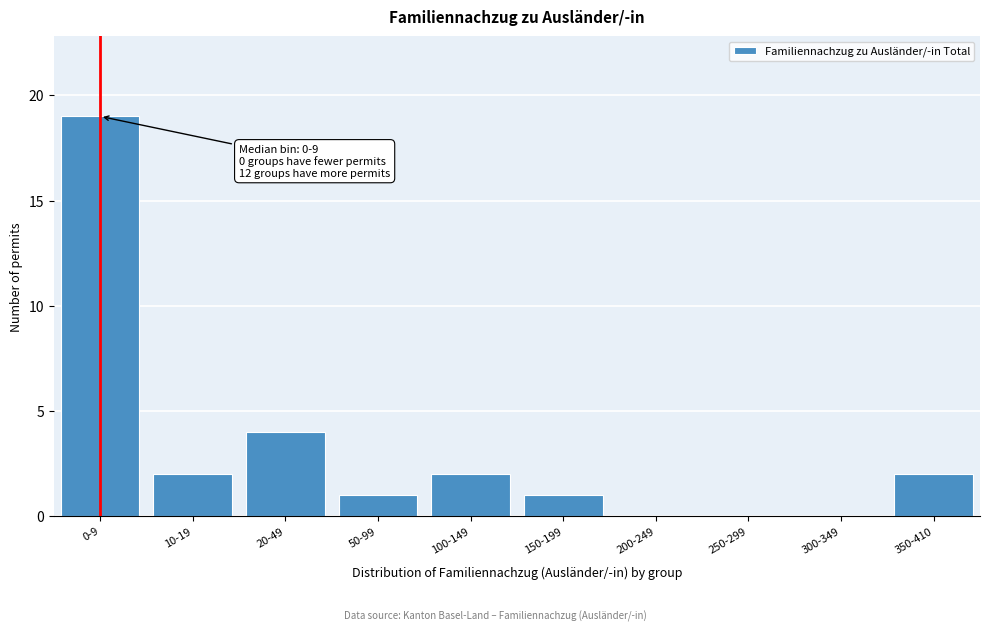

Reading left to right, what are all the values shown in this chart?

0-9=19	10-19=2	20-49=4	50-99=1	100-149=2	150-199=1	200-249=0	250-299=0	300-349=0	350-410=2